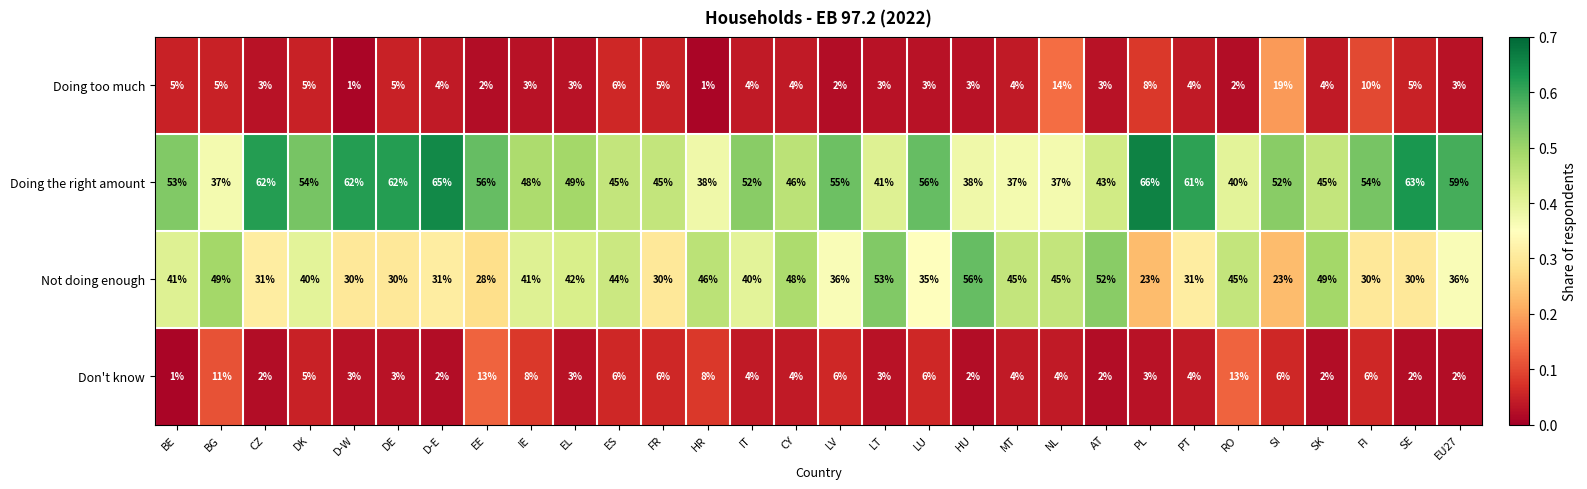

At BG, list the series in order from largest to smallest.

Not doing enough, Doing the right amount, Don't know, Doing too much